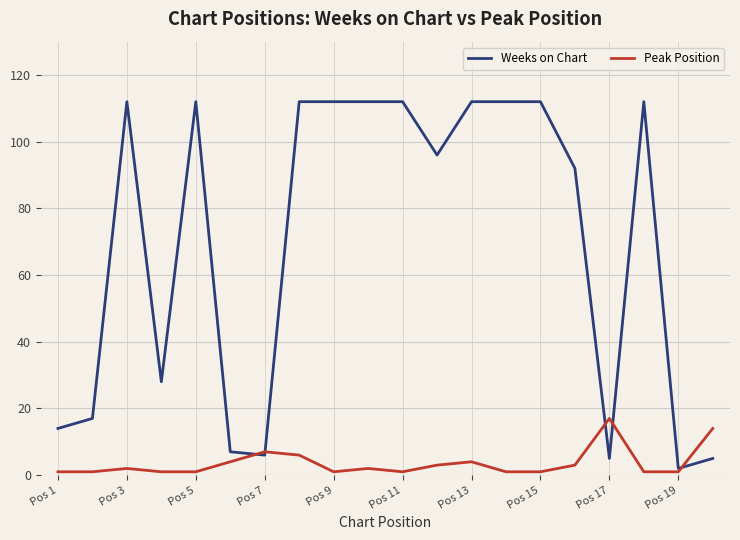

Which series has the widest spread of values?

Weeks on Chart